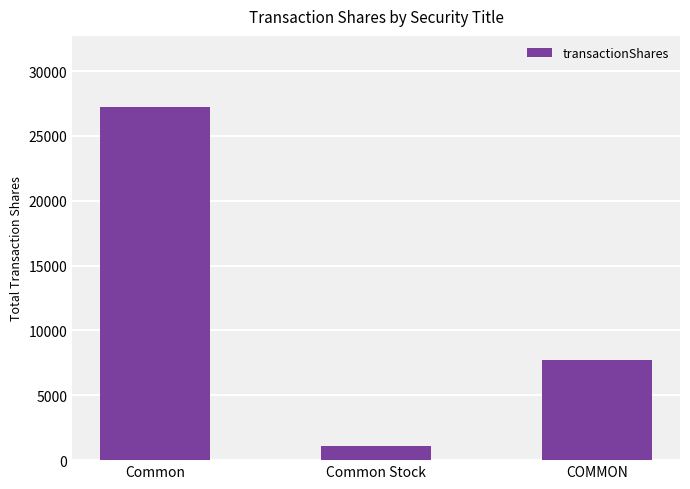

The chart shows a value of 3094 at COMMON. True or false?

False